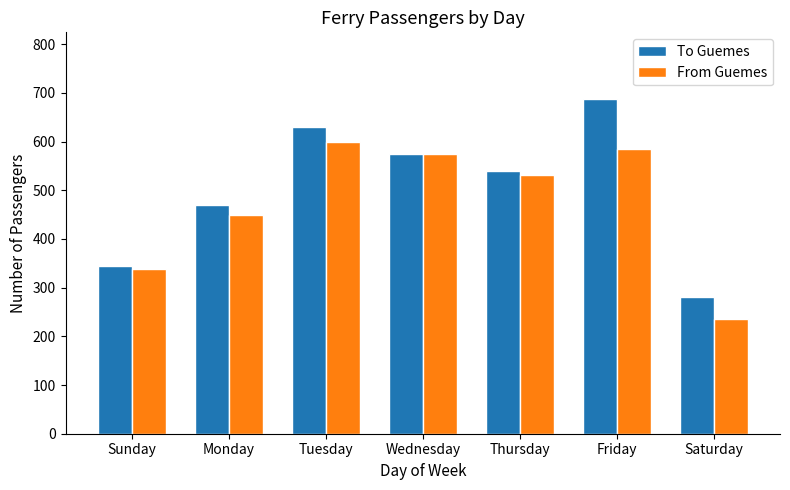

How many bars are there in total?

14